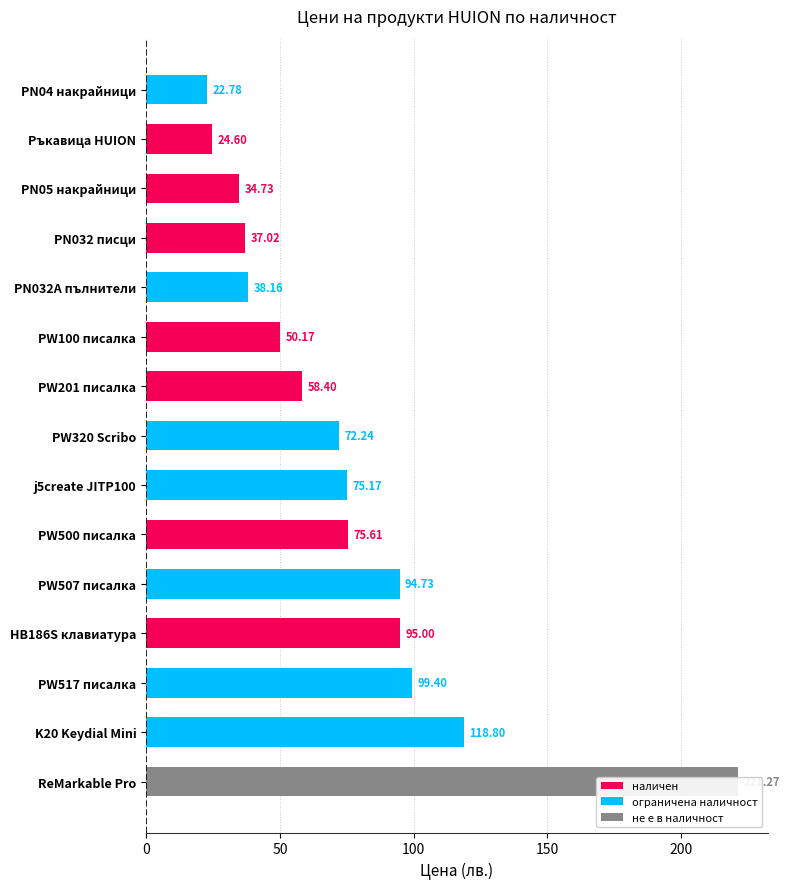

What is the difference between the values at PW201 писалка and ReMarkable Pro?

162.9